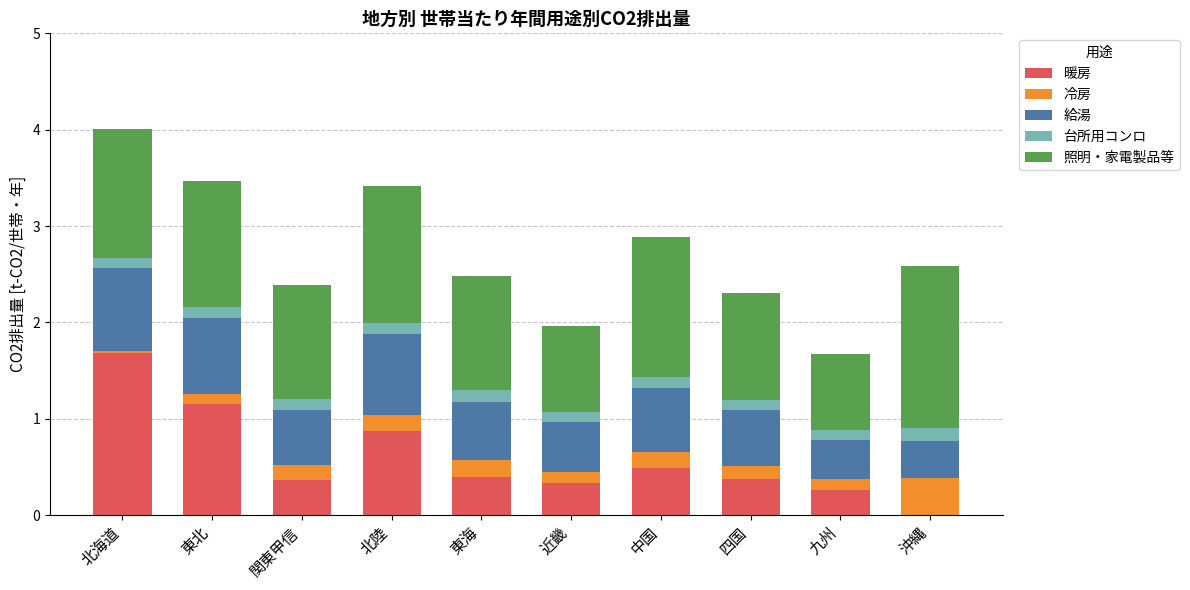

What is the highest value of the 暖房 series?

1.7